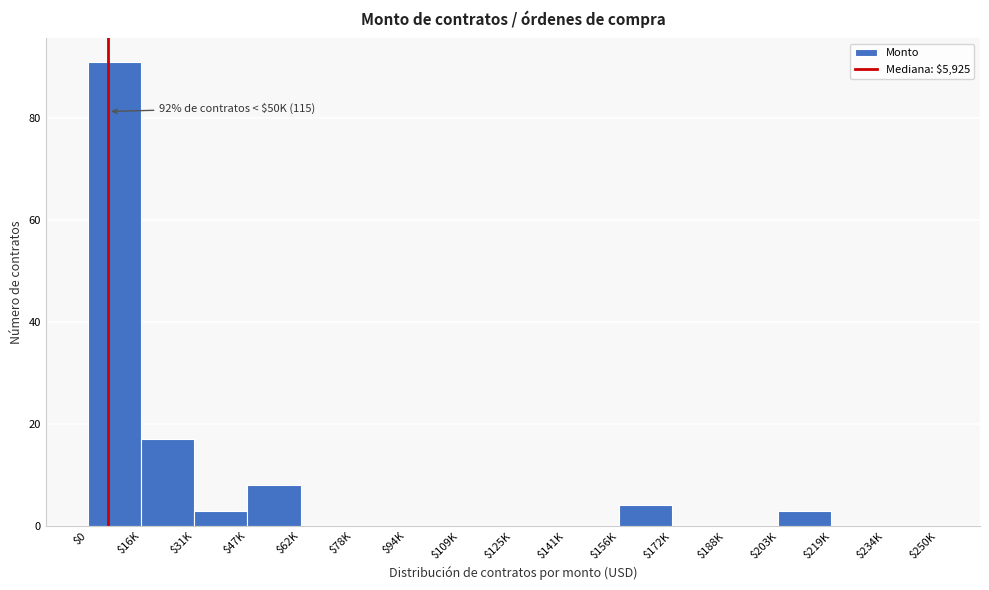

What is the maximum value shown in the chart?

91